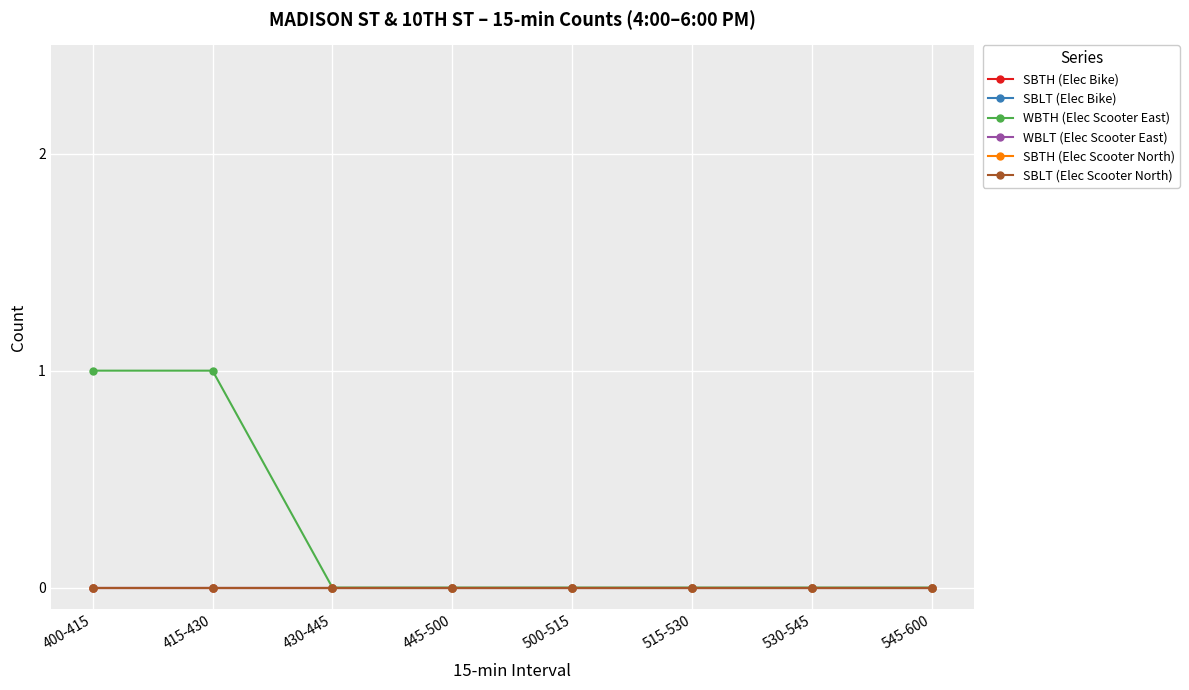

How many lines are shown in the chart?

6